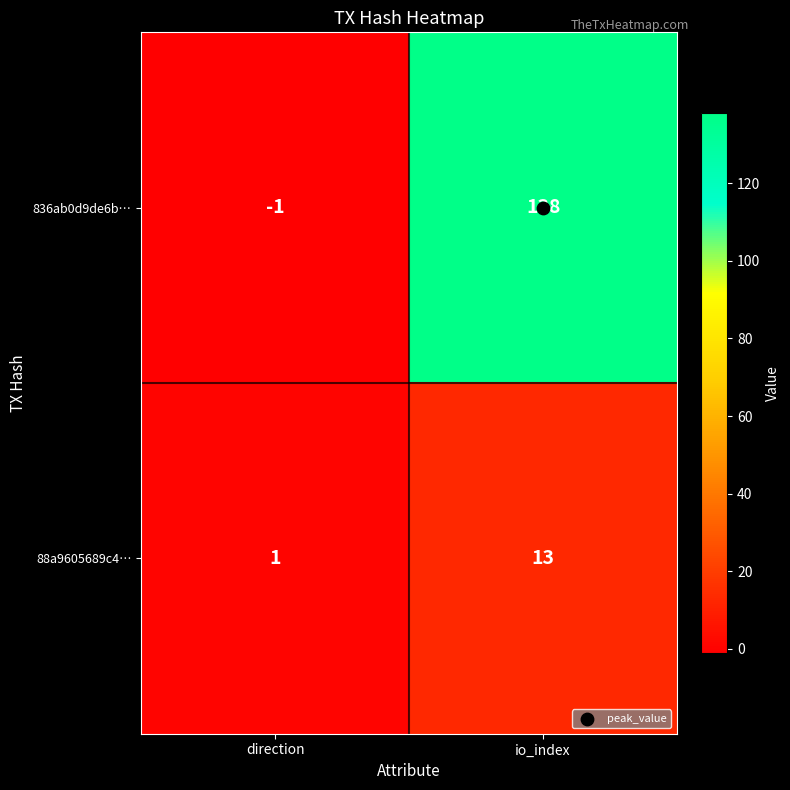

At which category is the sum across all series the highest?

io_index